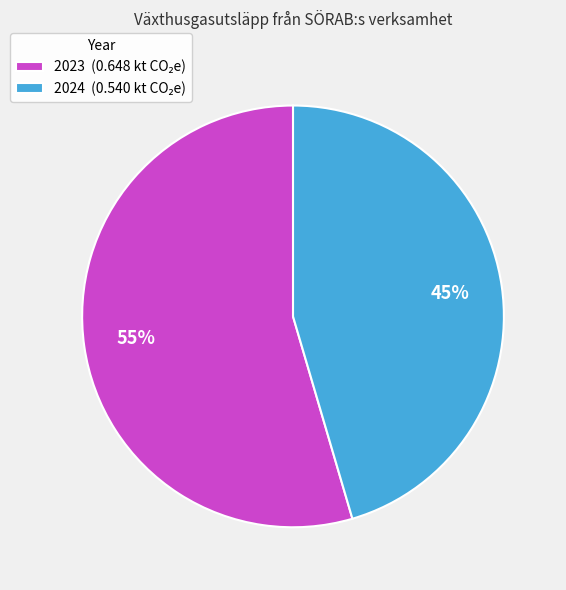

Is there any slice that represents more than half of the pie?

Yes